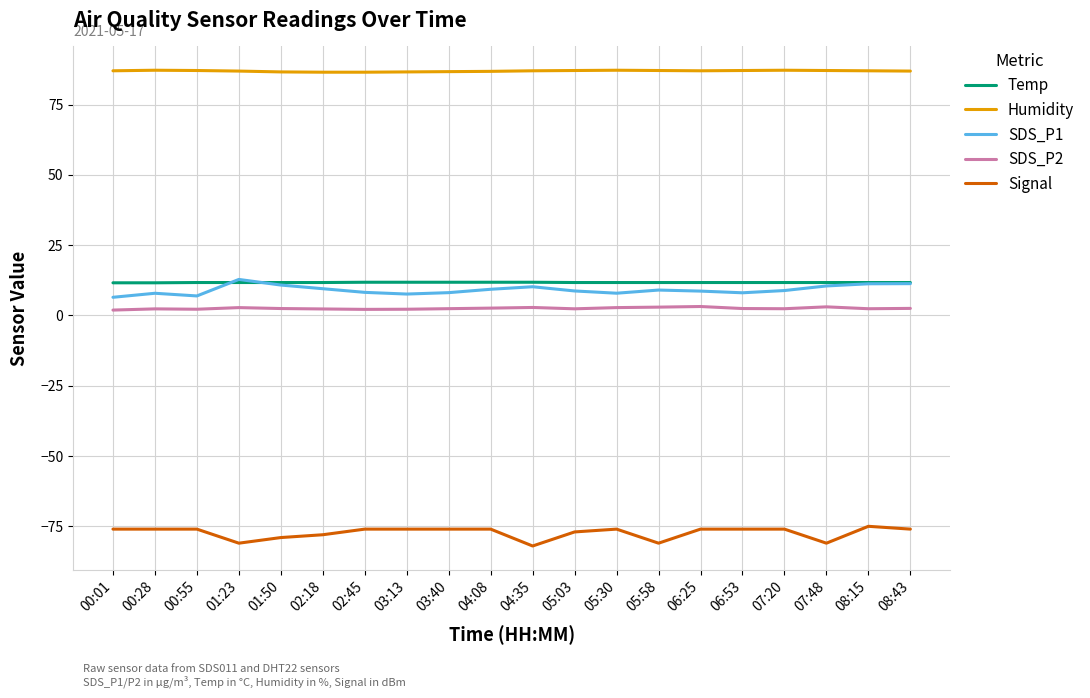

The SDS_P2 series shows 3.2 at 06:25. True or false?

True